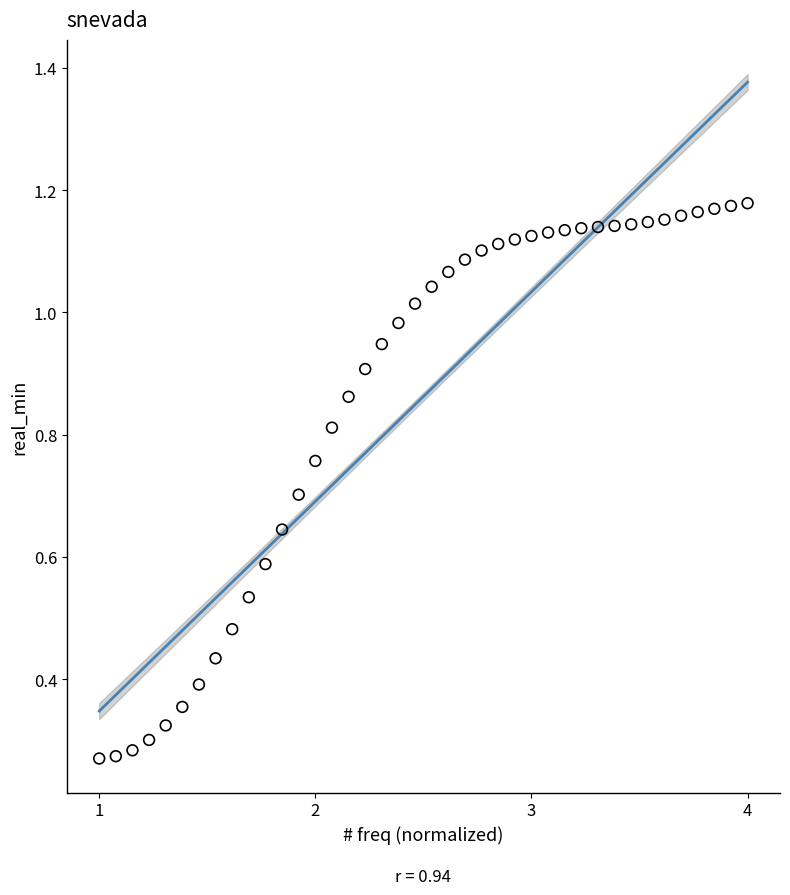

What is the range of X values (max minus min)?

3.0